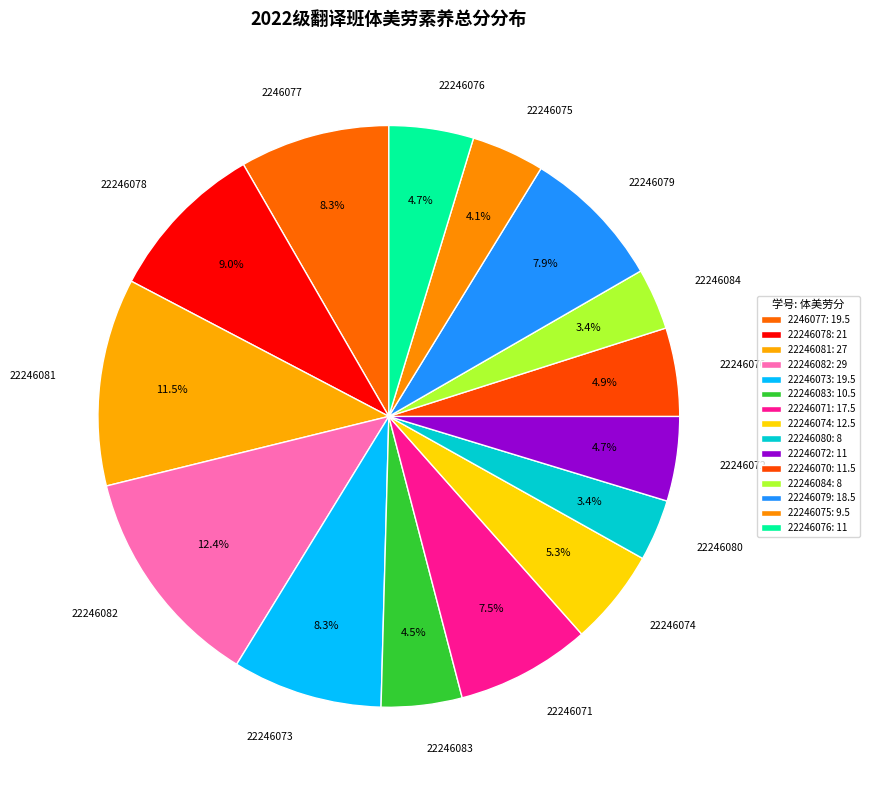

To the nearest percent, what is the difference between the largest and smallest slice percentages?

9%